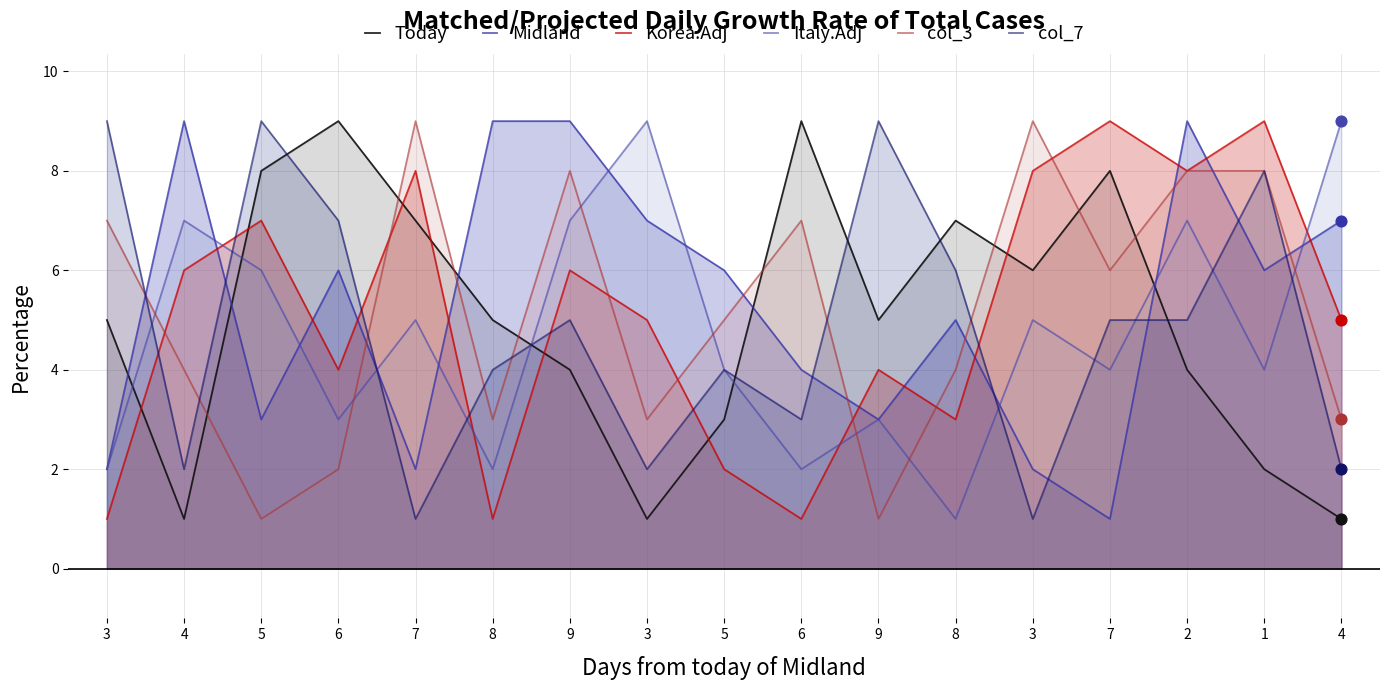

Which series has the largest total across all categories?

Midland